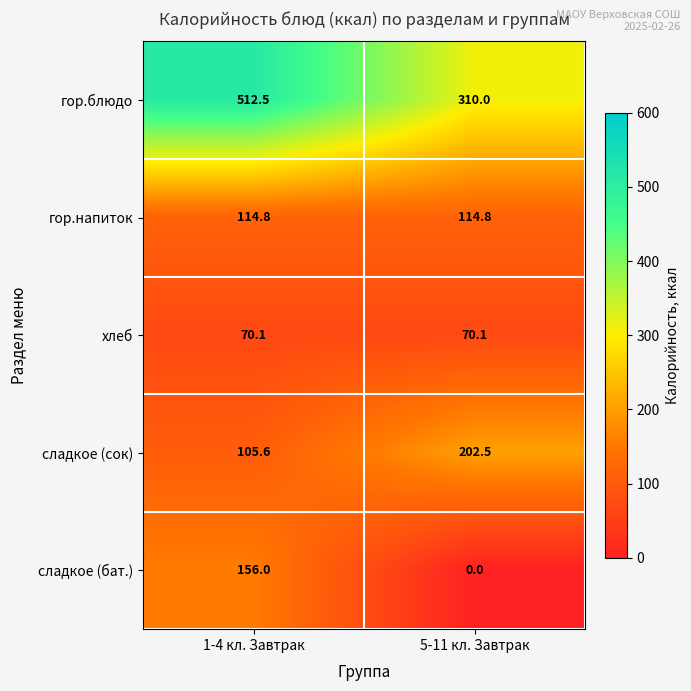

Which series changed the most between 1-4 кл. Завтрак and 5-11 кл. Завтрак?

гор.блюдо